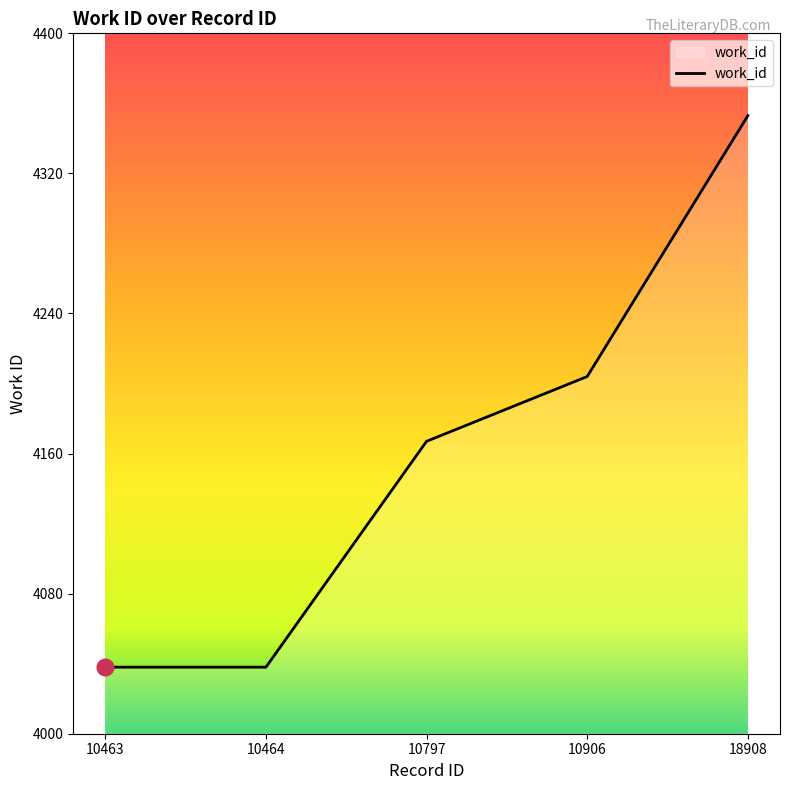

How many values are between 4038 and 4204?

4